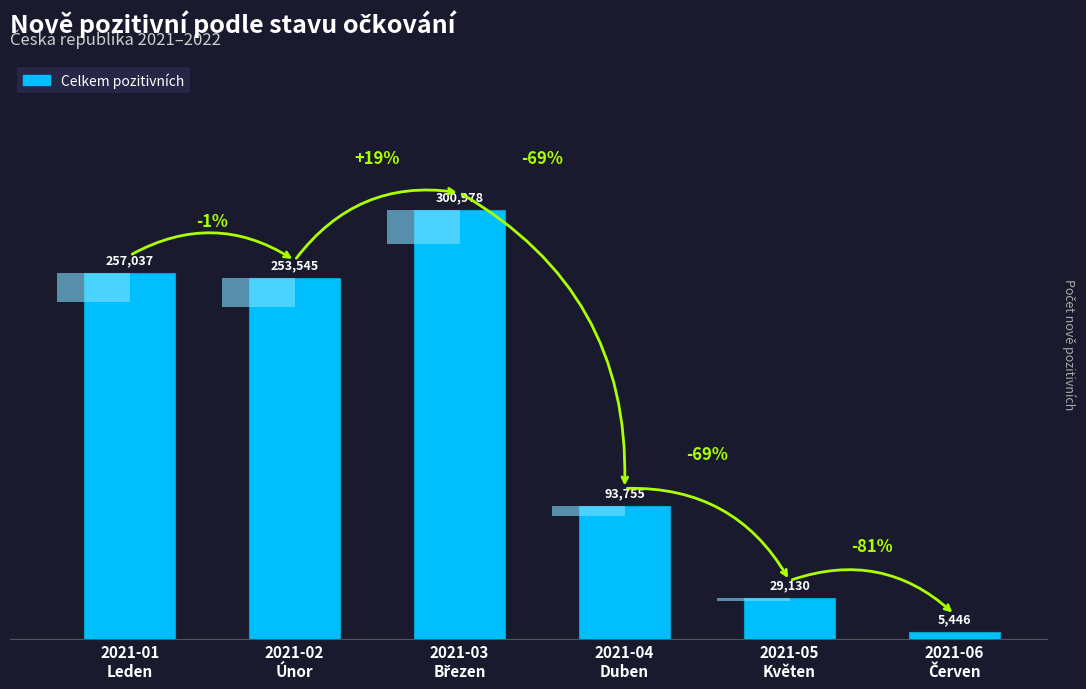

What is the difference between the maximum and minimum values?

295532